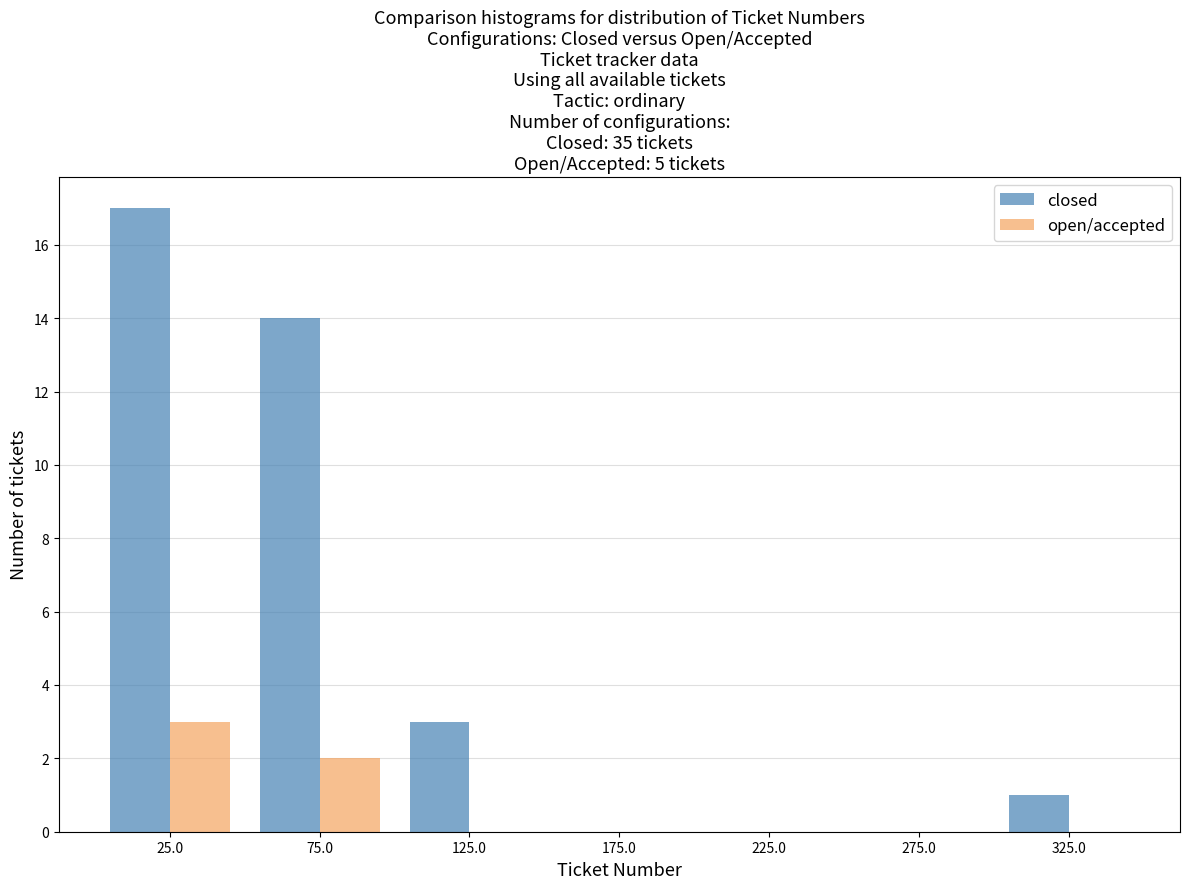

Reading left to right, transcribe all the data shown in this chart.

closed: 25.0=17	75.0=14	125.0=3	175.0=0	225.0=0	275.0=0	325.0=1
open/accepted: 25.0=3	75.0=2	125.0=0	175.0=0	225.0=0	275.0=0	325.0=0